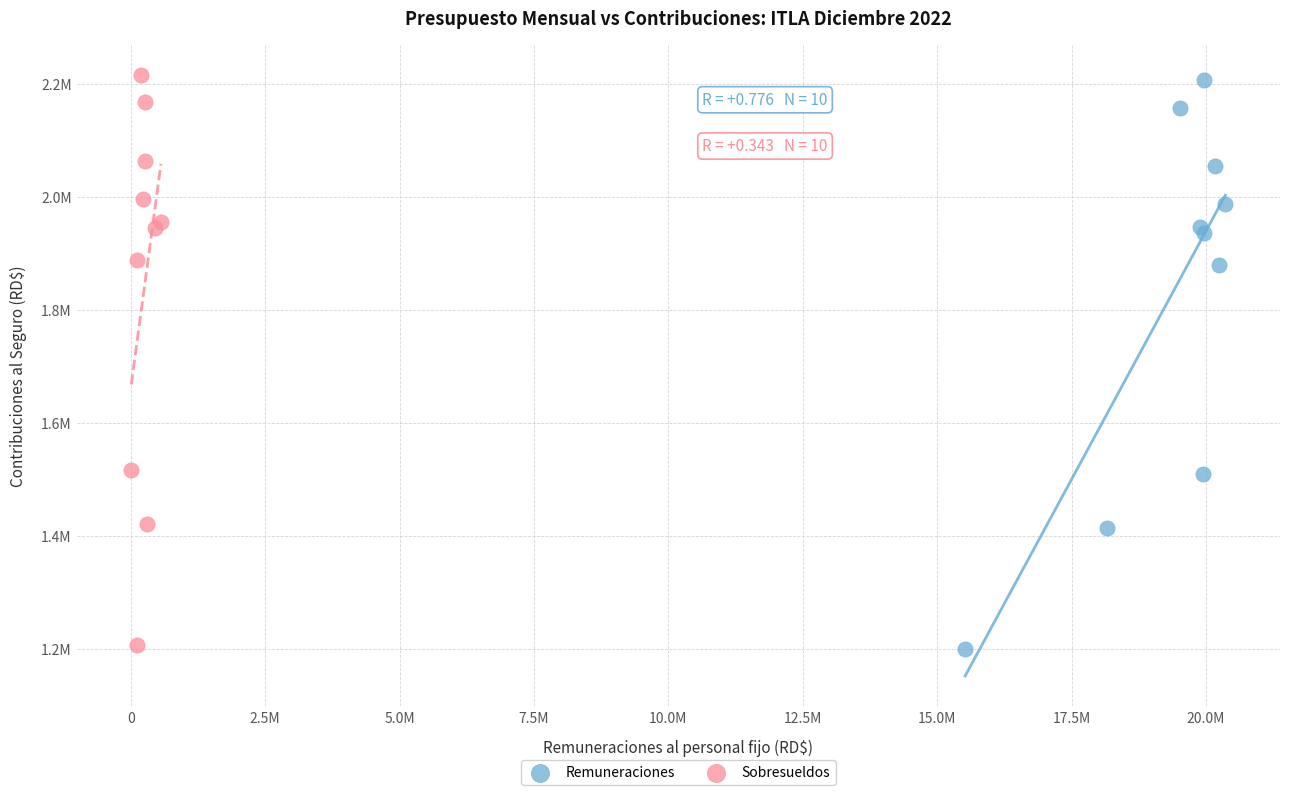

What are all the series names shown in the legend?

Remuneraciones, Sobresueldos